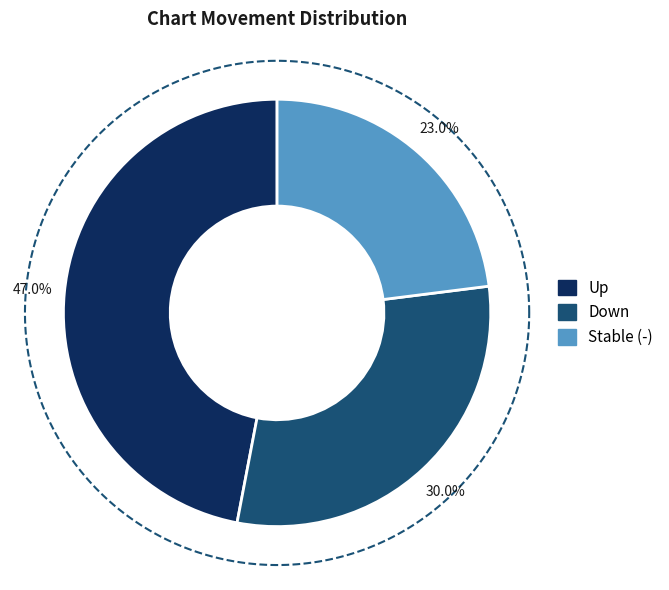

Is it true that up is 47% of the pie?

True